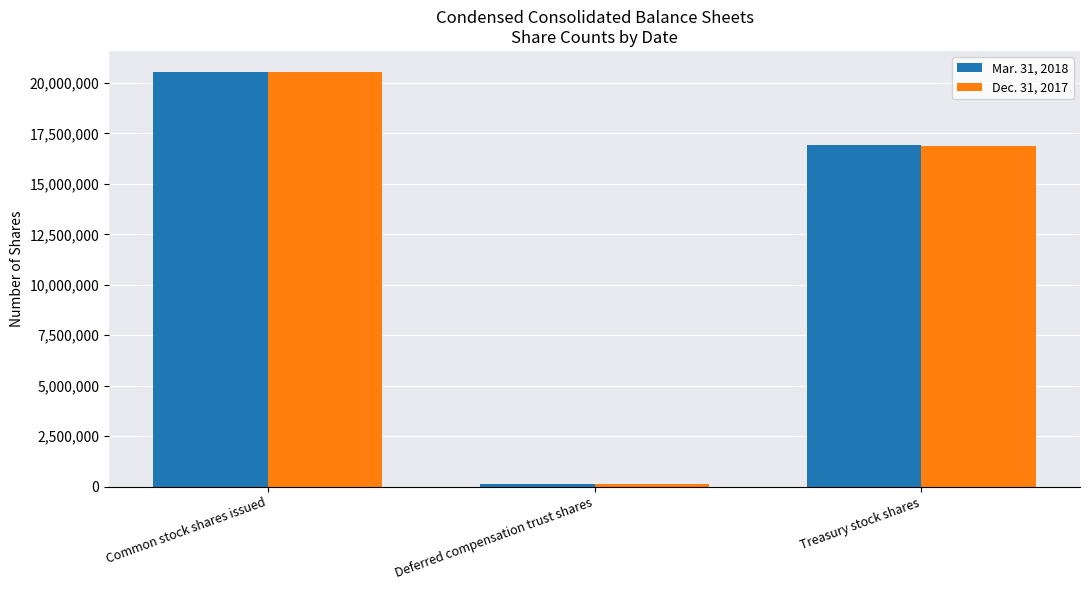

What is the highest value of the Dec. 31, 2017 series?

20555330